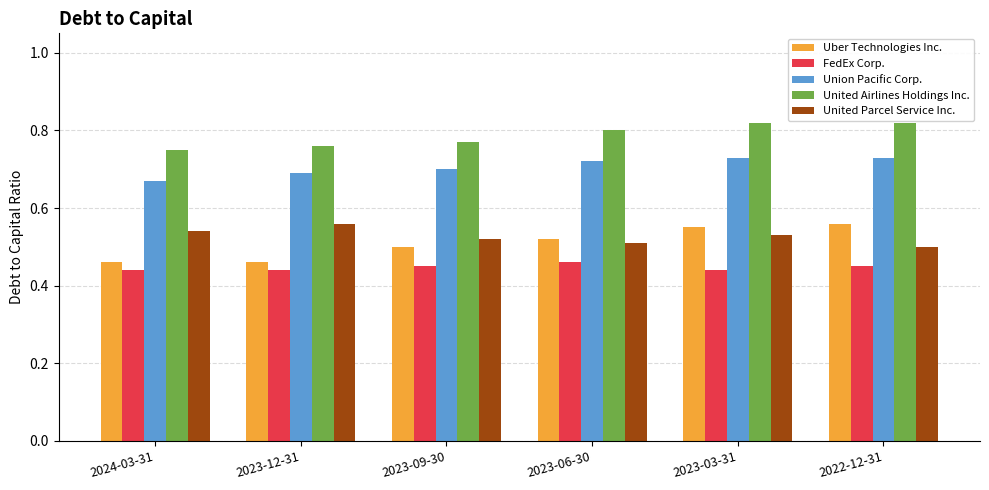

Count the Uber Technologies Inc. values in the range 0 to 1.

6